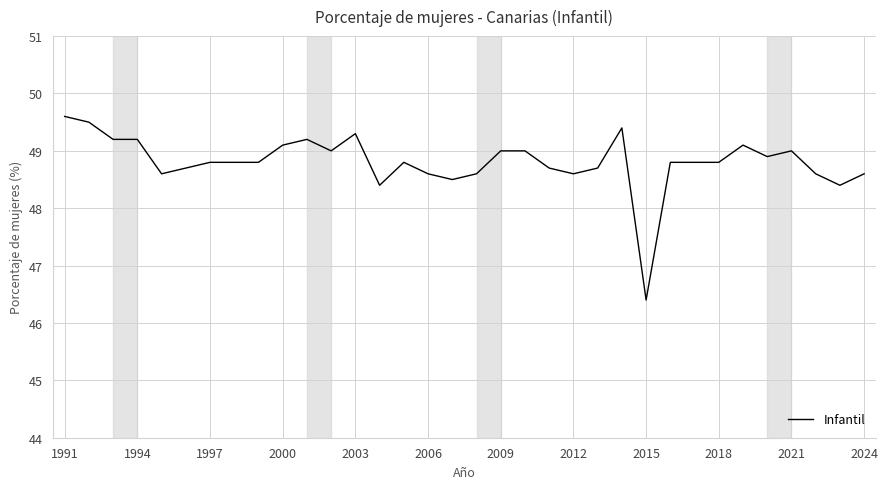

What is the maximum value shown in the chart?

49.6